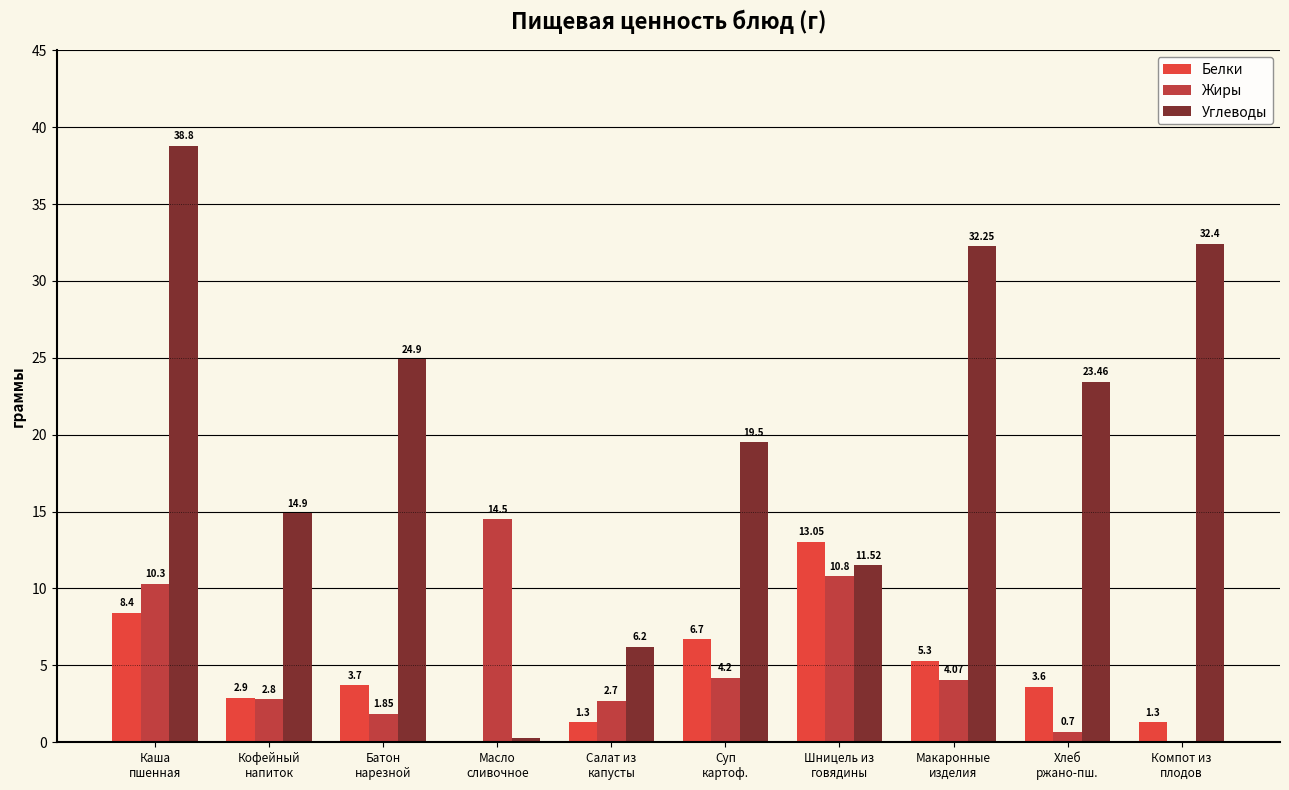

At which label does Жиры first exceed 4?

Каша
пшенная